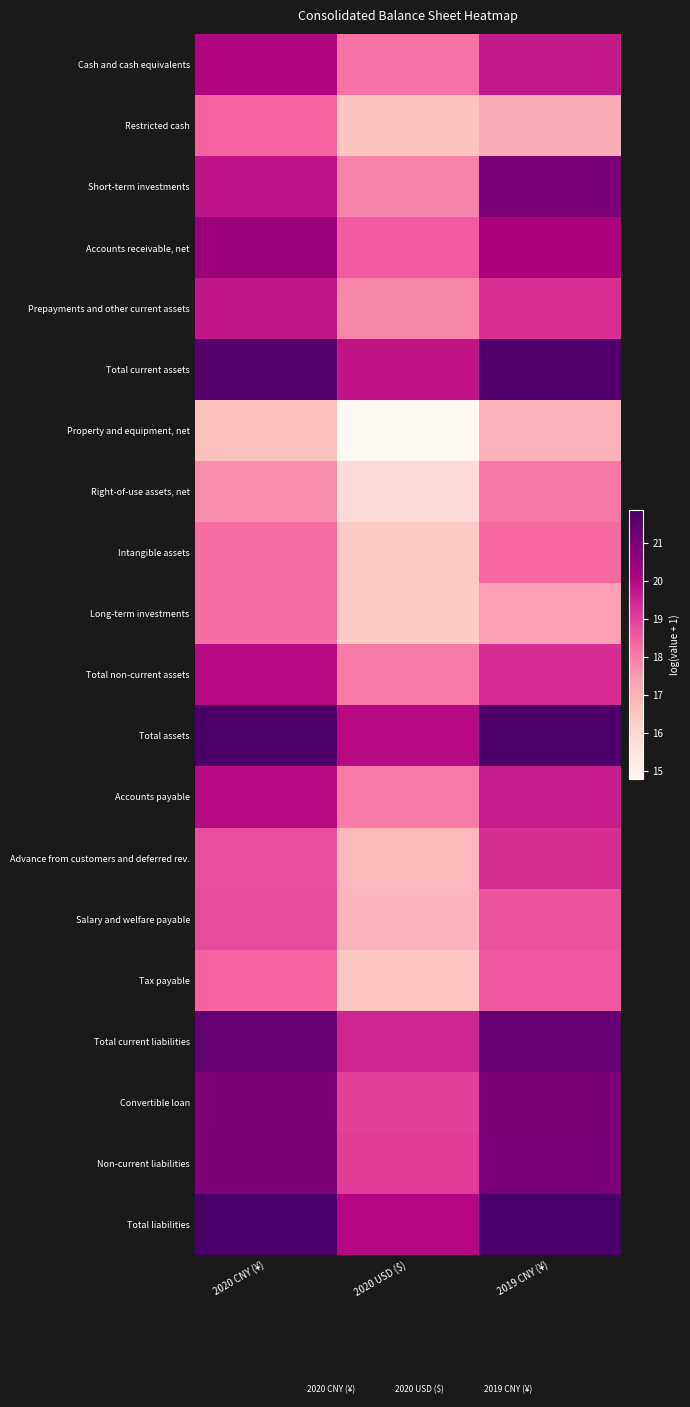

What is the sum of all Tax payable values?

48.4